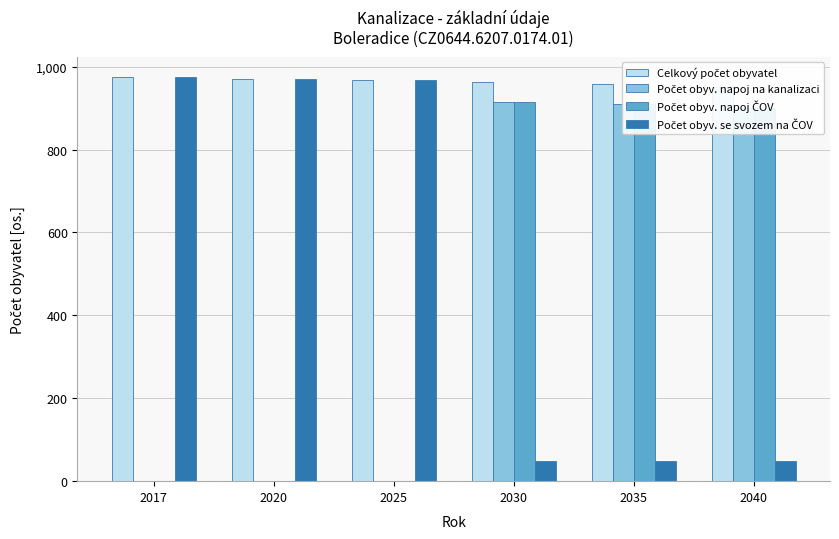

Reading right to left, list all the values displayed in this chart.

Celkový počet obyvatel: 950	958	964	968	969	975
Počet obyv. napoj na kanalizaci: 901	909	915	0	0	0
Počet obyv. napoj ČOV: 901	909	915	0	0	0
Počet obyv. se svozem na ČOV: 49	49	49	968	969	975